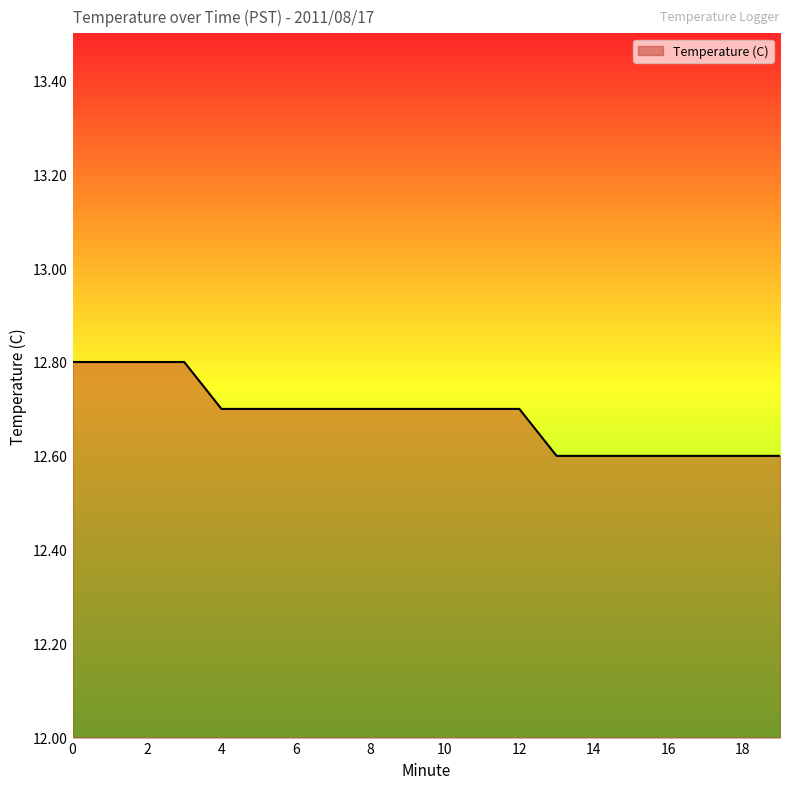

What is the greatest value displayed?

12.8